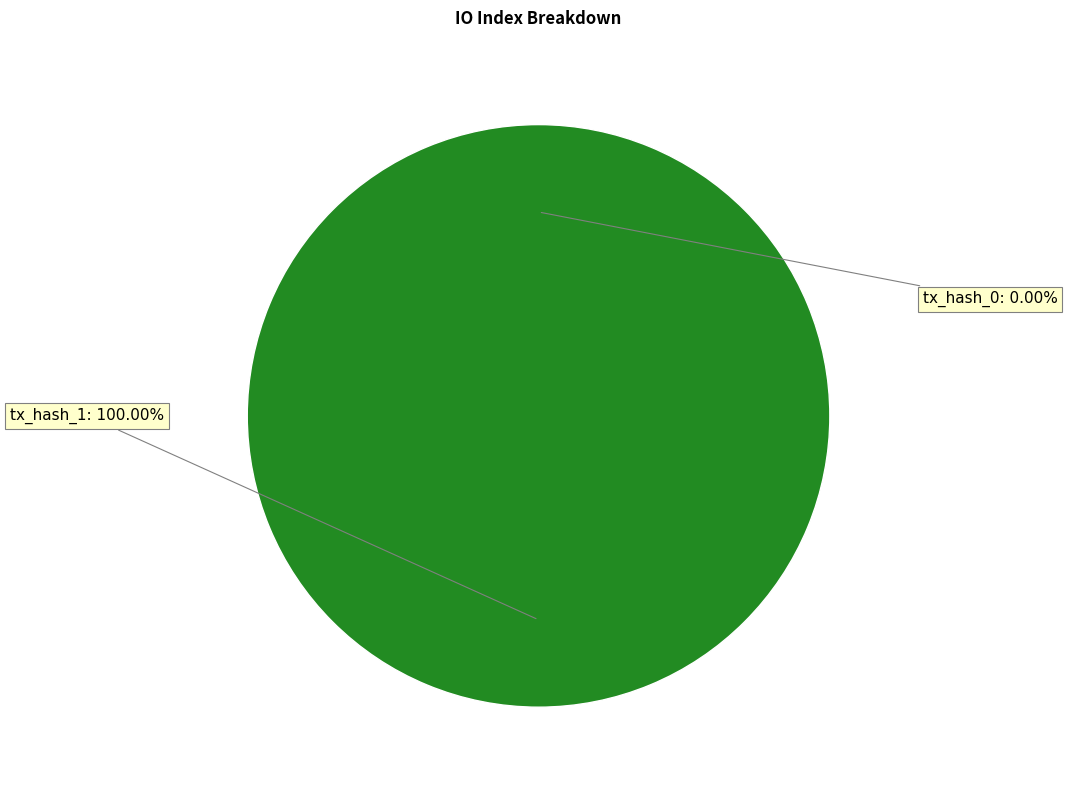

To the nearest percent, what is the combined percentage of tx_hash_1 (io_index=19) and tx_hash_0 (io_index=0)?

100%